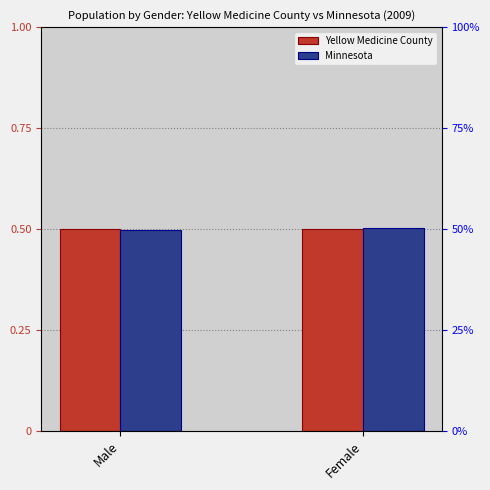

Which category has the lowest value in the Yellow Medicine County series?

Female